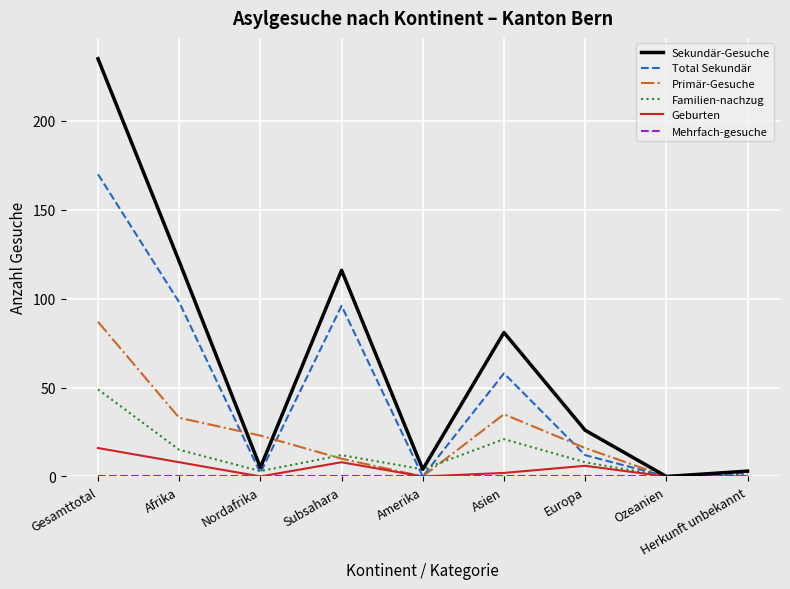

Is it true that Sekundär-Gesuche equals 43 at Asien?

False